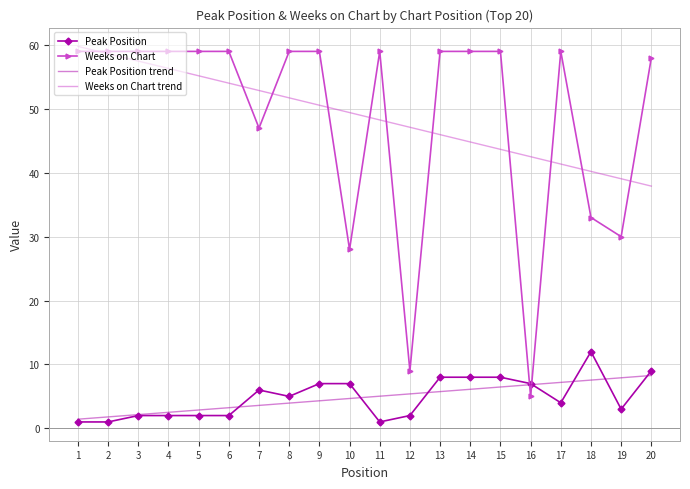

How many categories are shown in the chart?

20